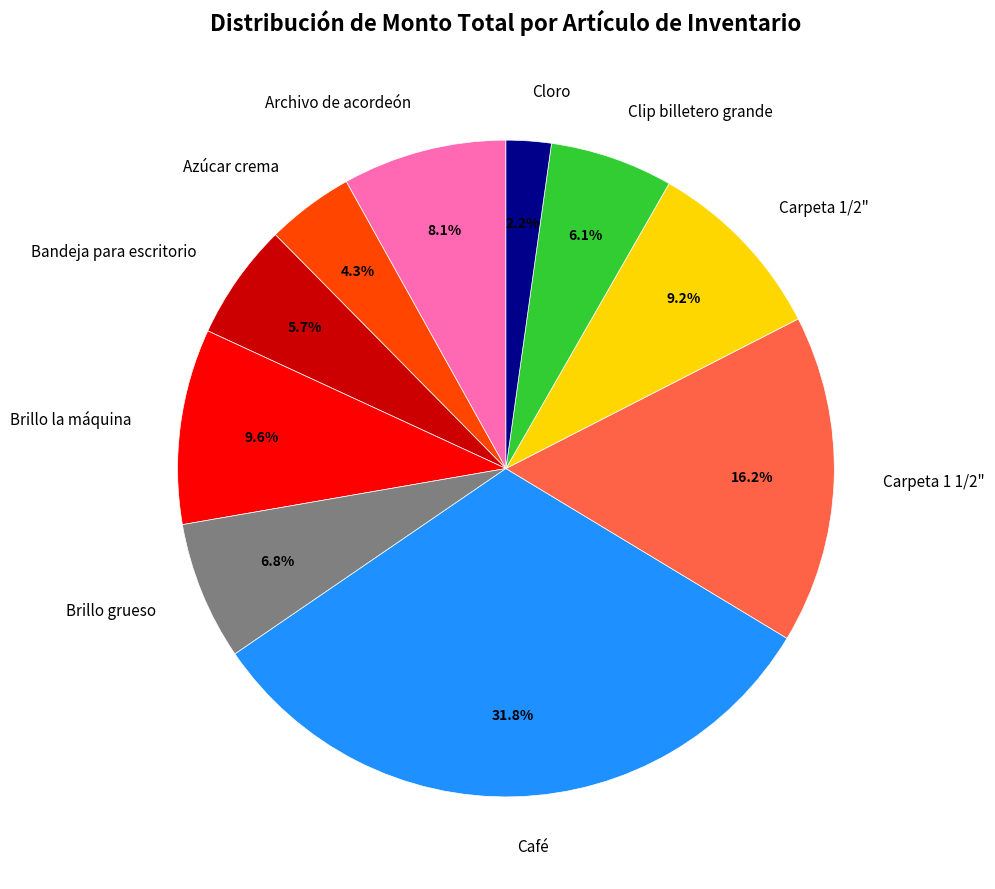

To the nearest percent, what percentage of the pie is Azúcar crema?

4%